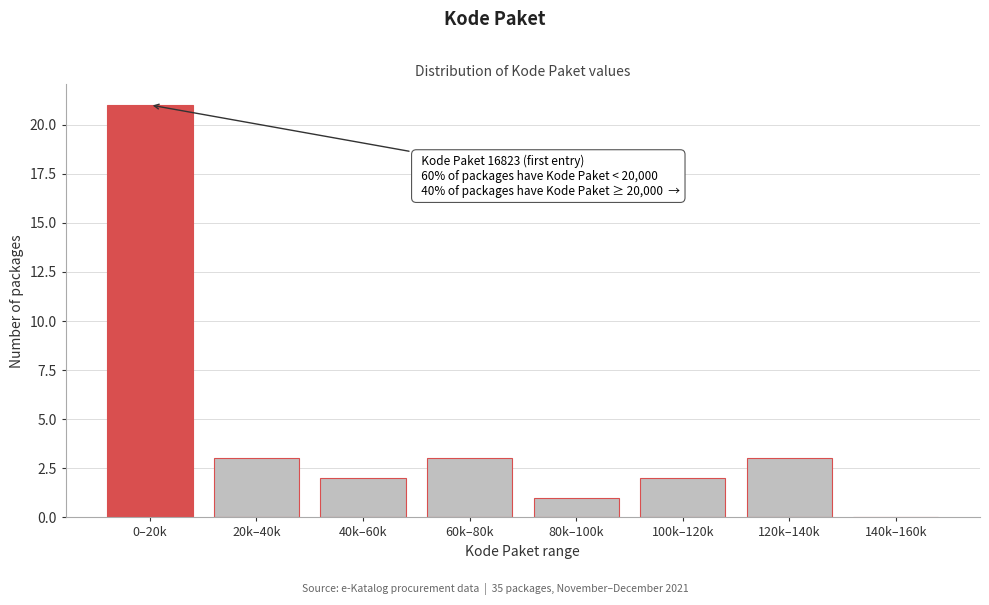

What is the sum of the values at 20k–40k and 100k–120k?

5